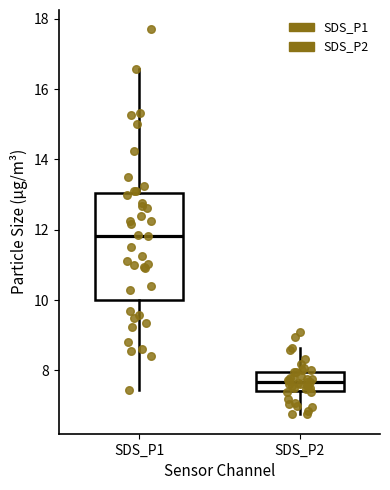

Reading left to right, transcribe this box plot: for each box, give where its median line is, the range the box spans, and where its two whiskers end, as read against the y-axis. The values are not printed on the chart, so give them approximately, as read against the axis.

SDS_P1: median 11.8, box 10.0 to 13.0, whiskers 7.4 to 16.6
SDS_P2: median 7.6, box 7.4 to 8.0, whiskers 6.8 to 8.6